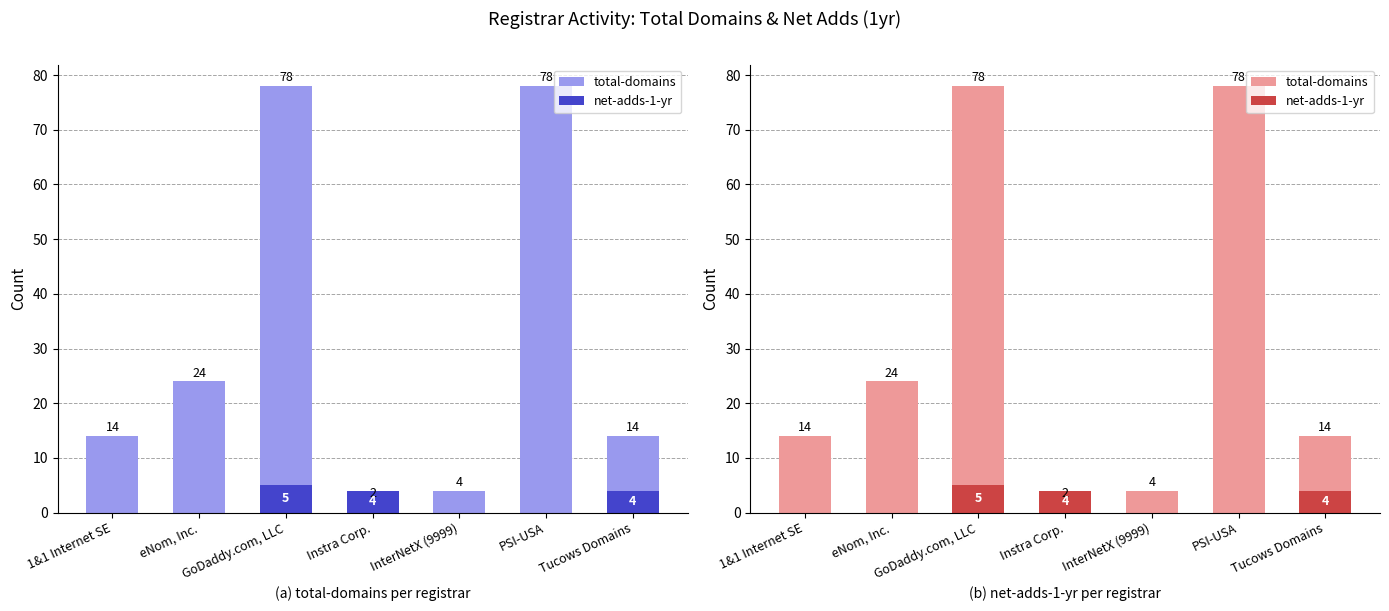

Between eNom, Inc. and InterNetX (9999), which series saw the biggest shift?

total-domains